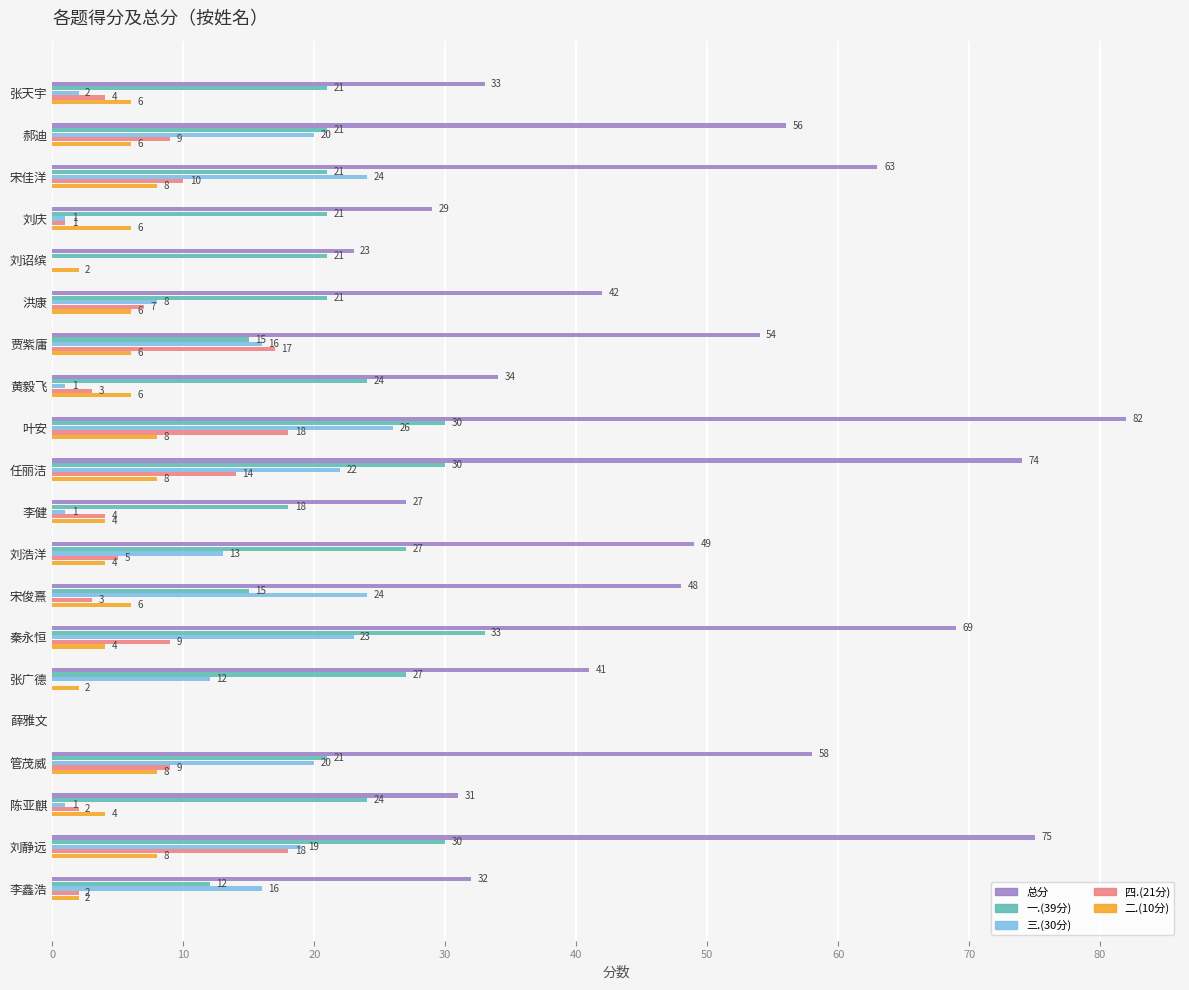

At which category is the sum across all series the highest?

叶安